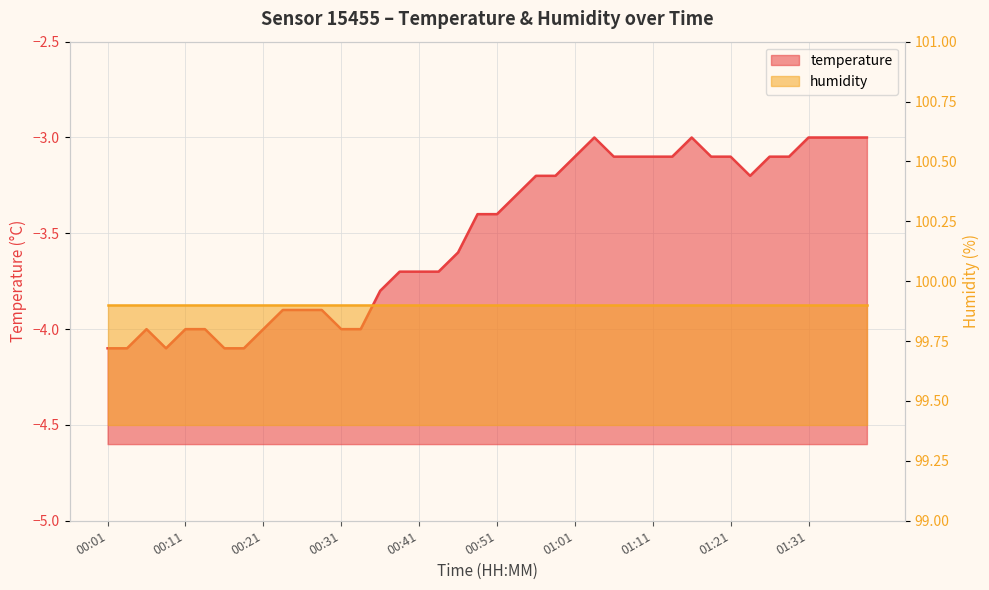

What is the value of the 23rd point from the left?

-3.2